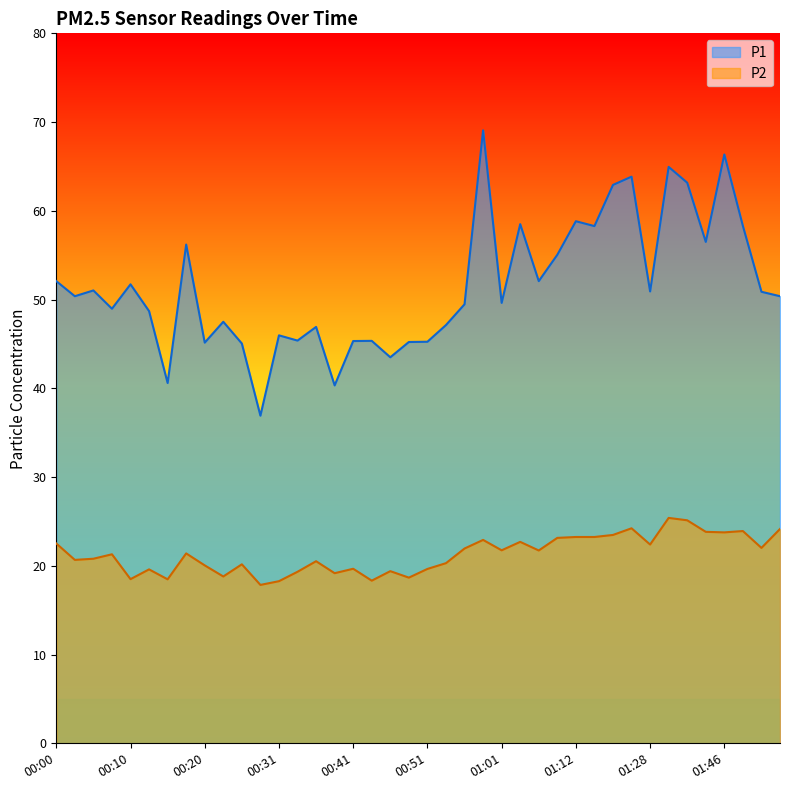

What is the total value across all series at 00:41?

65.0